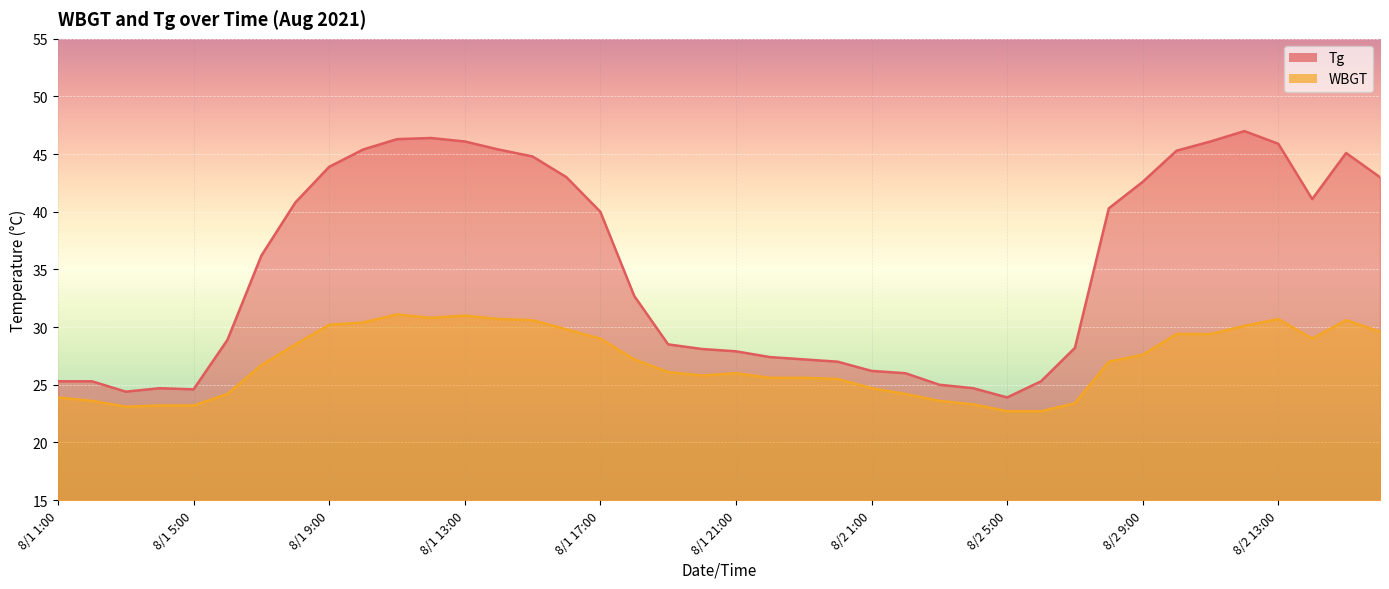

What is the sum of the WBGT values at 8/2 7:00 and 8/1 22:00?

49.0